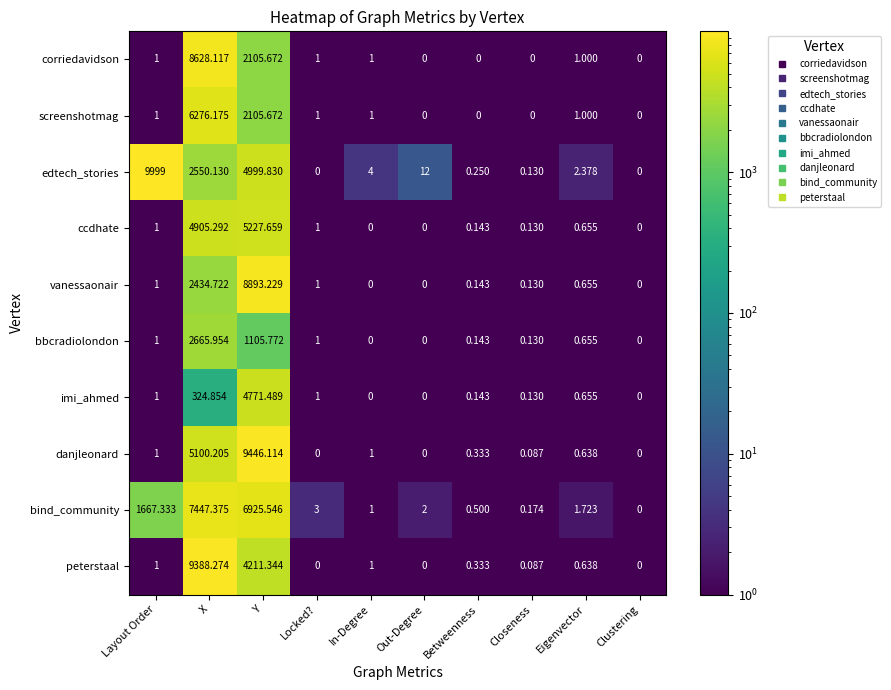

Where is edtech_stories nearest to the value 4999?

Y